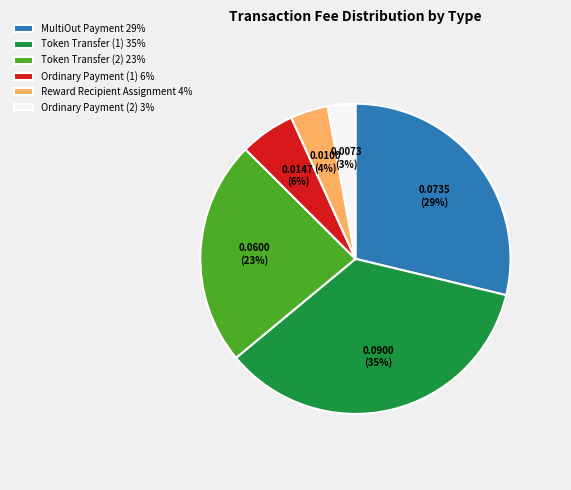

To the nearest percent, what percentage of the pie is Token Transfer (2) 23%?

23%